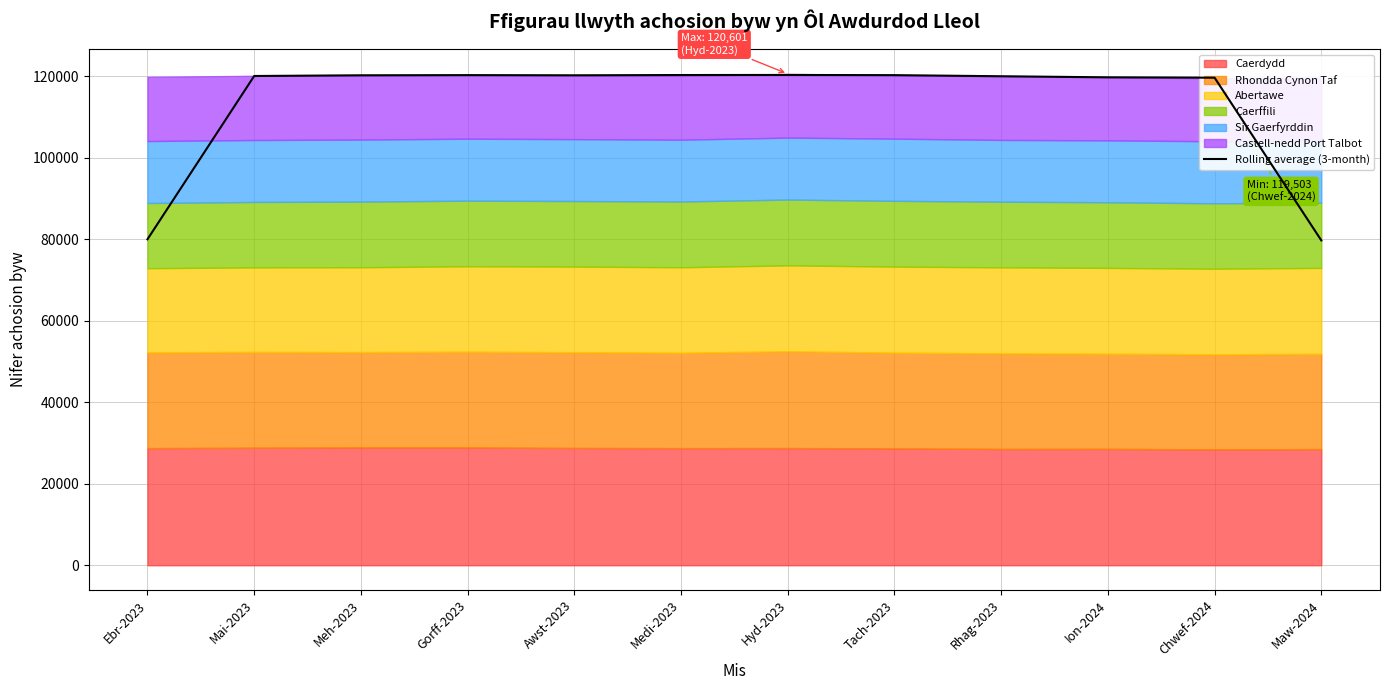

Reading left to right, list all the values displayed in this chart.

80007.0	120086.0	120257.7	120297.7	120256.3	120324.7	120341.0	120294.3	120025.7	119757.0	119668.3	79736.7